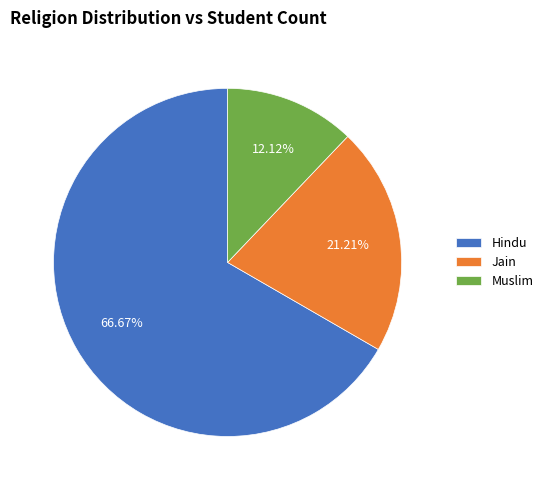

Which category has the smallest portion of the pie?

Muslim